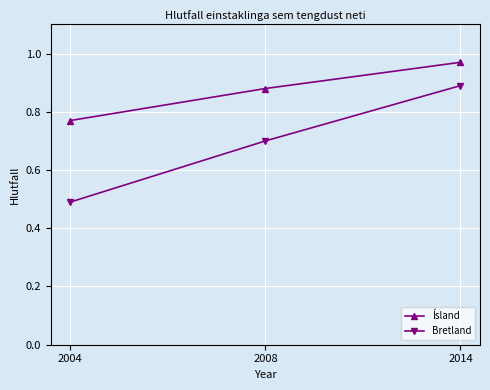

Which category has the lowest value across all series?

2004